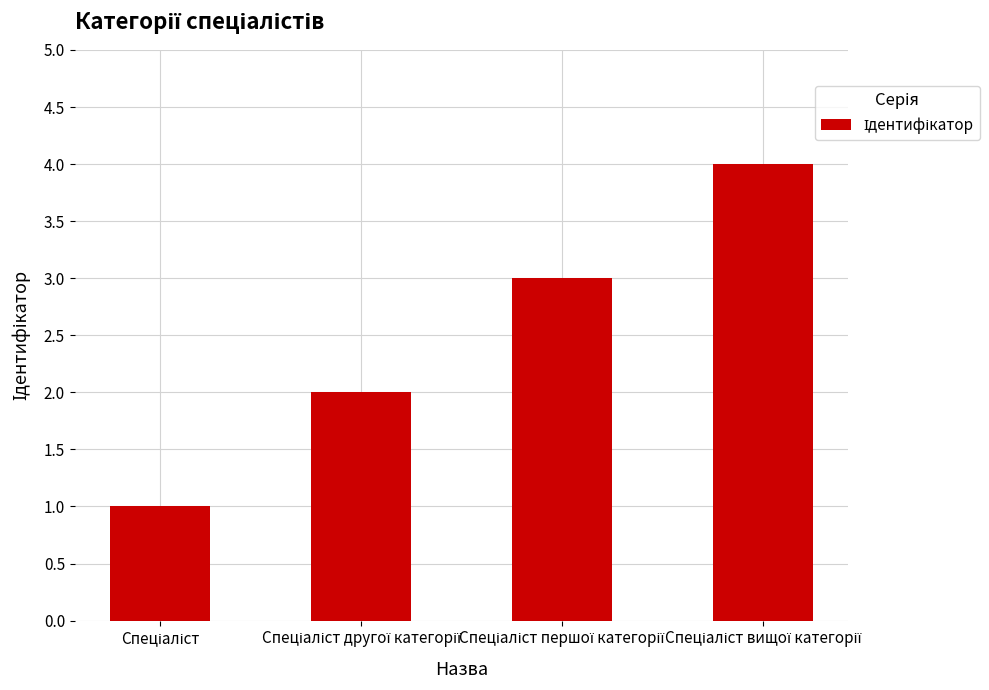

What is the value of the 4th bar from the left?

4